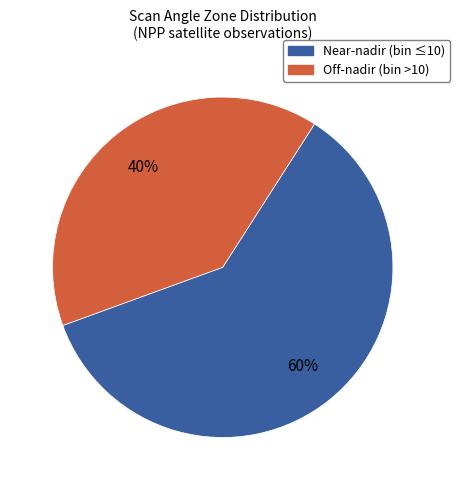

Is there a majority slice in this chart?

Yes